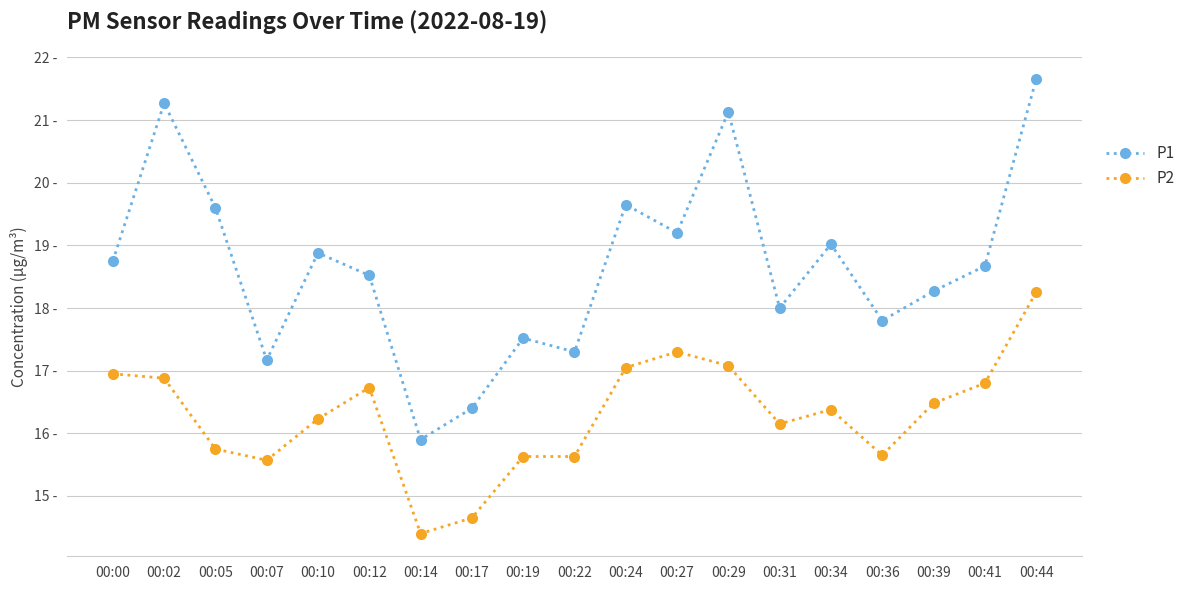

What are all the series names shown in the legend?

P1, P2